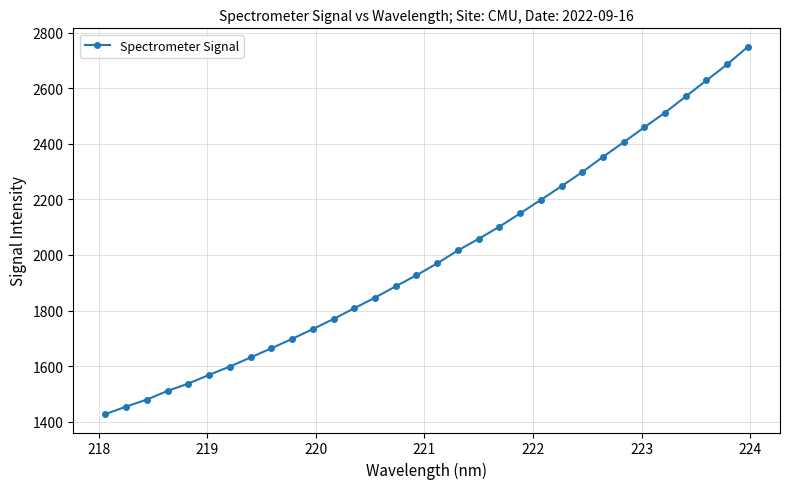

How many values exceed 1969?

16